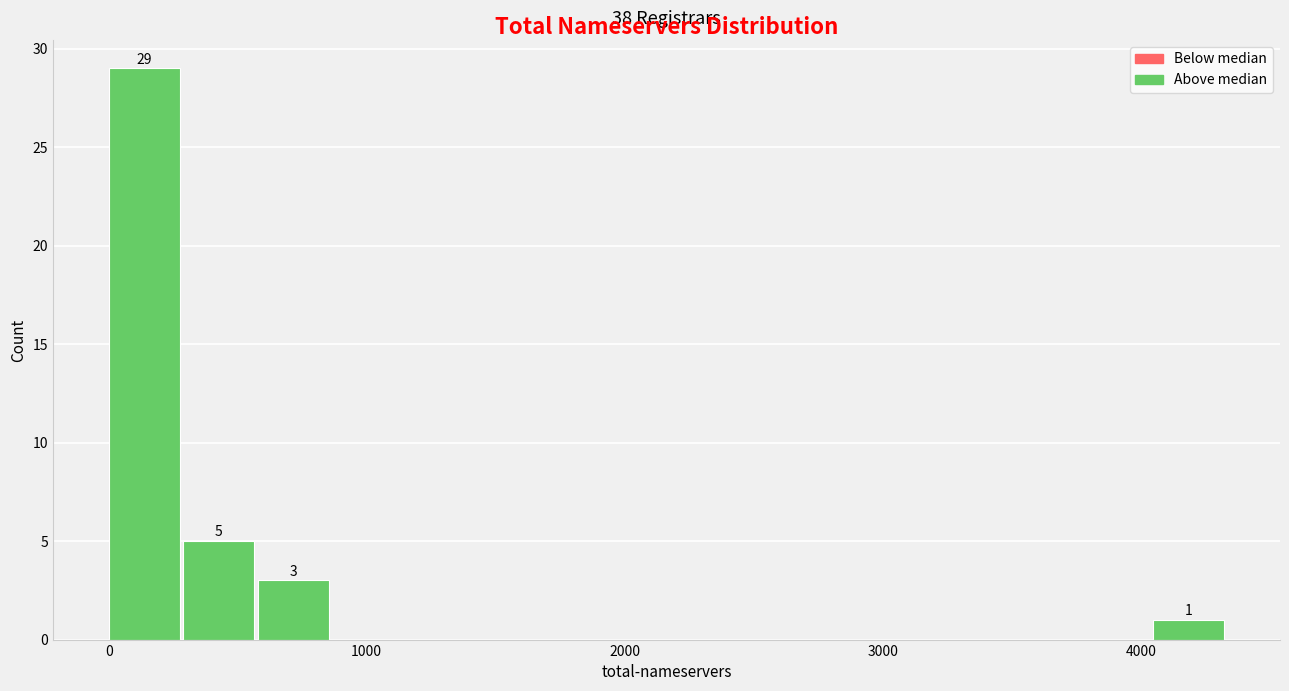

Read against the x-axis, roughly where is the centre of the tallest bar?

100